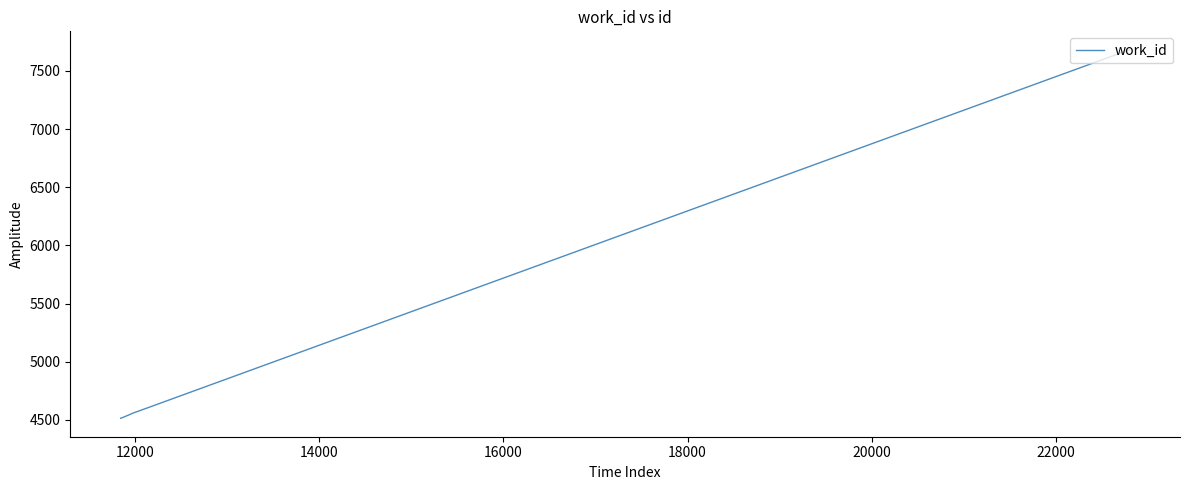

True or false: the data has more than 2 interior local peaks.

False